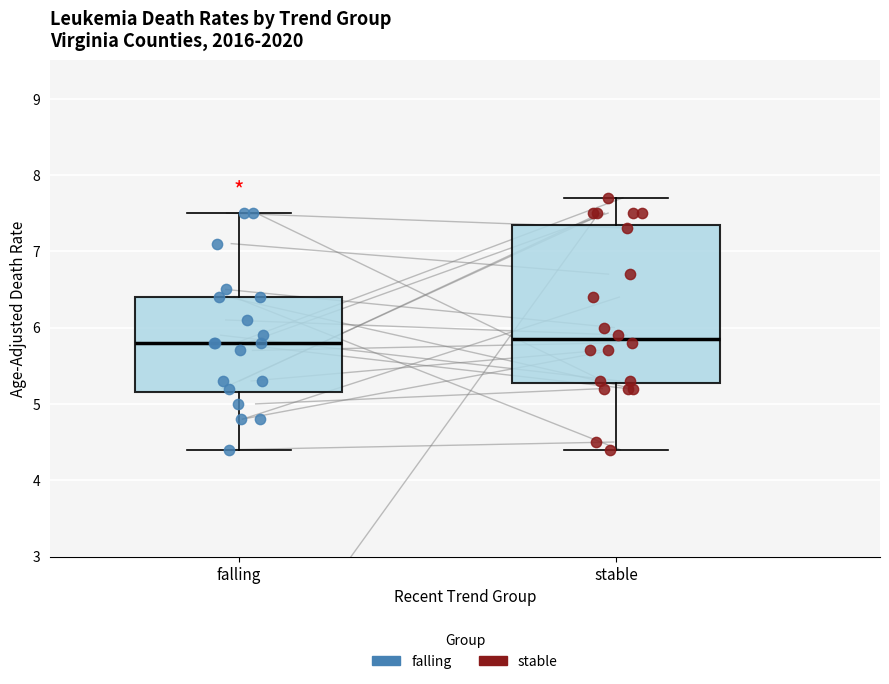

Where does the upper whisker of the box for falling end on the y-axis? The values are not printed on the chart, so give them approximately, as read against the axis.

7.5